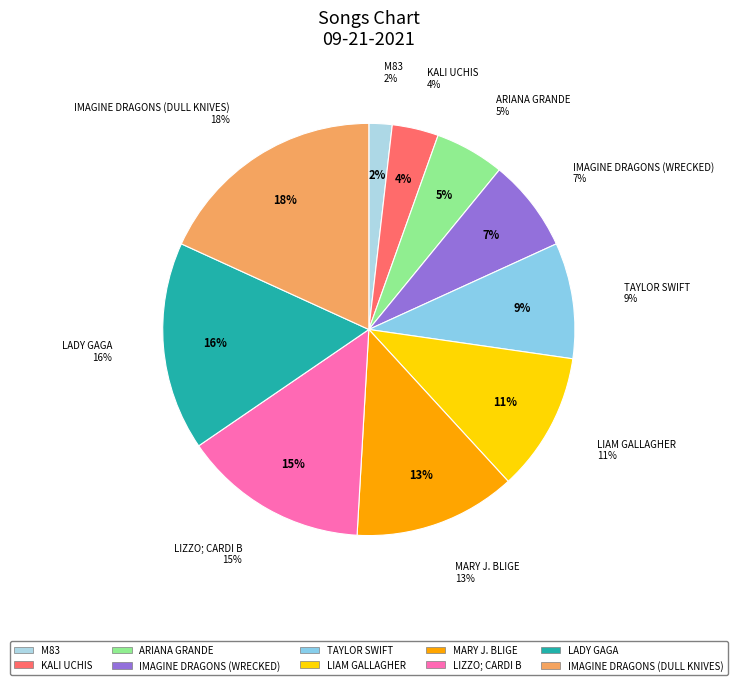

Which category has the smallest portion of the pie?

M83